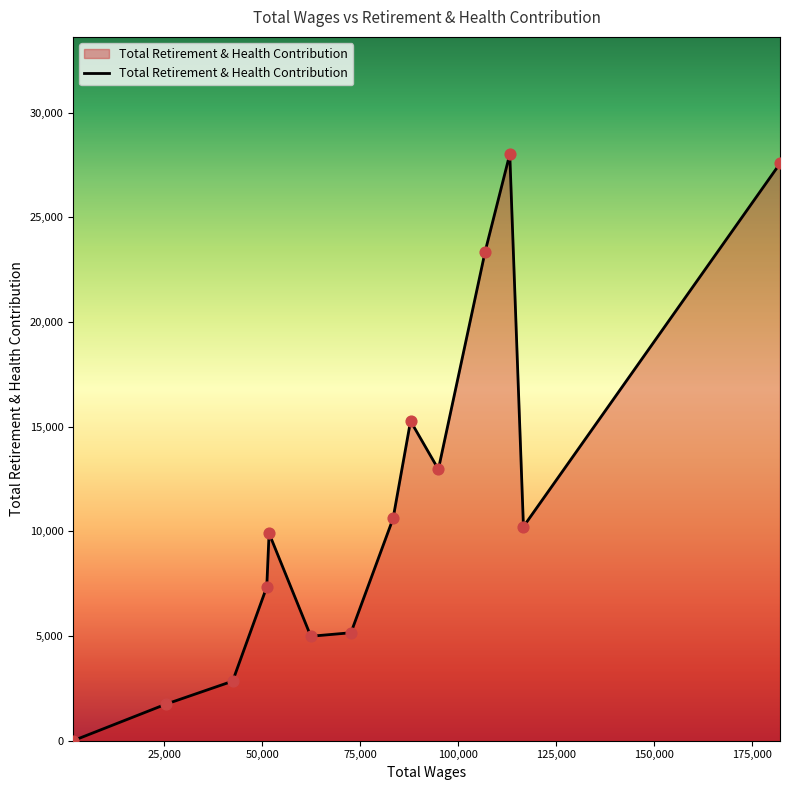

What is the maximum value shown in the chart?

28011